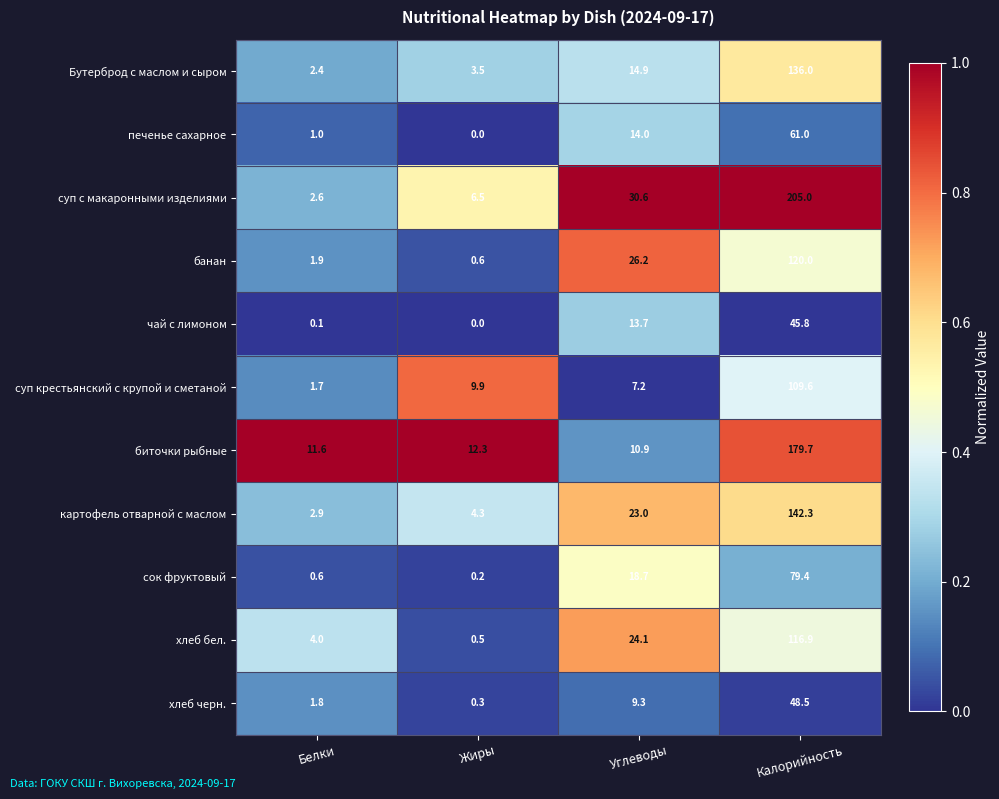

What is the difference between the биточки рыбные values at Калорийность and Углеводы?

168.8